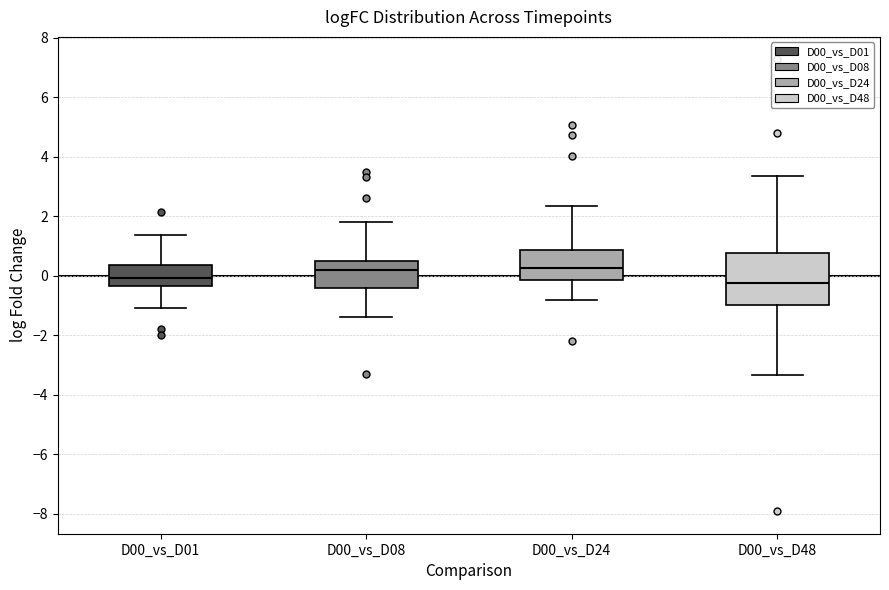

Where does the lower whisker of the box for D00_vs_D01 end on the y-axis? The values are not printed on the chart, so give them approximately, as read against the axis.

-1.0